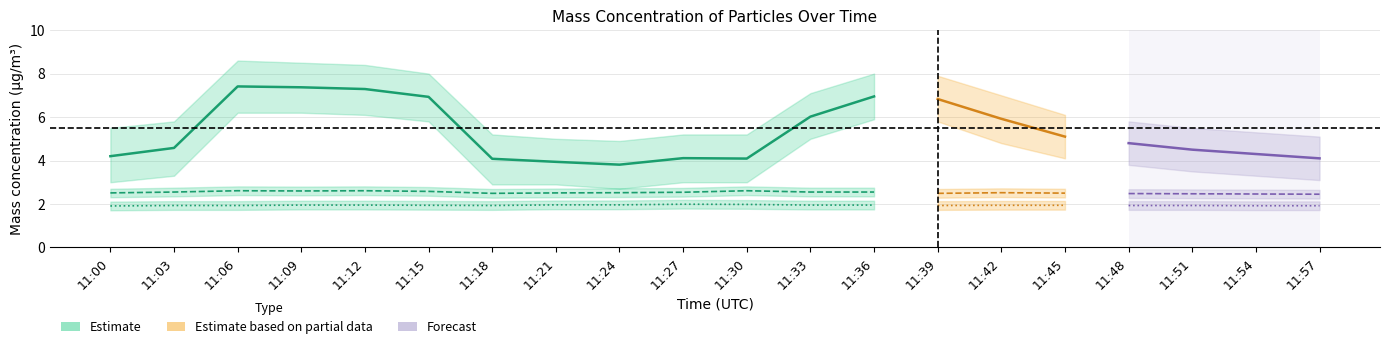

Reading left to right, what are all the values shown in this chart?

X0_M11: 11:00=4.2	11:03=4.6	11:06=7.4	11:09=7.4	11:12=7.3	11:15=6.9	11:18=4.1	11:21=3.9	11:24=3.8	11:27=4.1	11:30=4.1	11:33=6.0	11:36=7.0	11:39=6.8	11:42=5.9	11:45=5.1	11:48=4.8	11:51=4.5	11:54=4.3	11:57=4.1
X2_M11: 11:00=2.5	11:03=2.5	11:06=2.6	11:09=2.6	11:12=2.6	11:15=2.6	11:18=2.5	11:21=2.5	11:24=2.5	11:27=2.5	11:30=2.6	11:33=2.5	11:36=2.5	11:39=2.5	11:42=2.5	11:45=2.5	11:48=2.5	11:51=2.5	11:54=2.5	11:57=2.5
X1_M11: 11:00=1.9	11:03=1.9	11:06=1.9	11:09=1.9	11:12=1.9	11:15=1.9	11:18=1.9	11:21=2.0	11:24=2.0	11:27=2.0	11:30=2.0	11:33=1.9	11:36=1.9	11:39=1.9	11:42=1.9	11:45=1.9	11:48=1.9	11:51=1.9	11:54=1.9	11:57=1.9